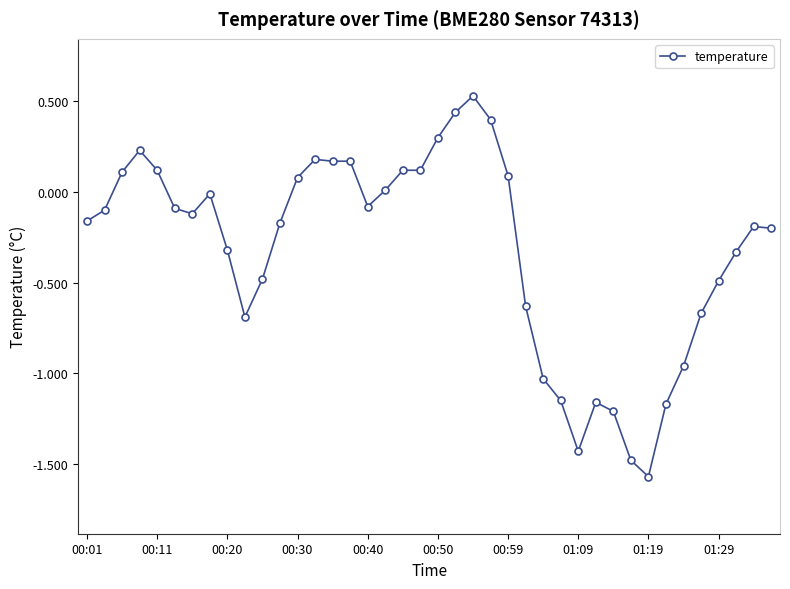

True or false: the data has more than 2 interior local peaks.

True